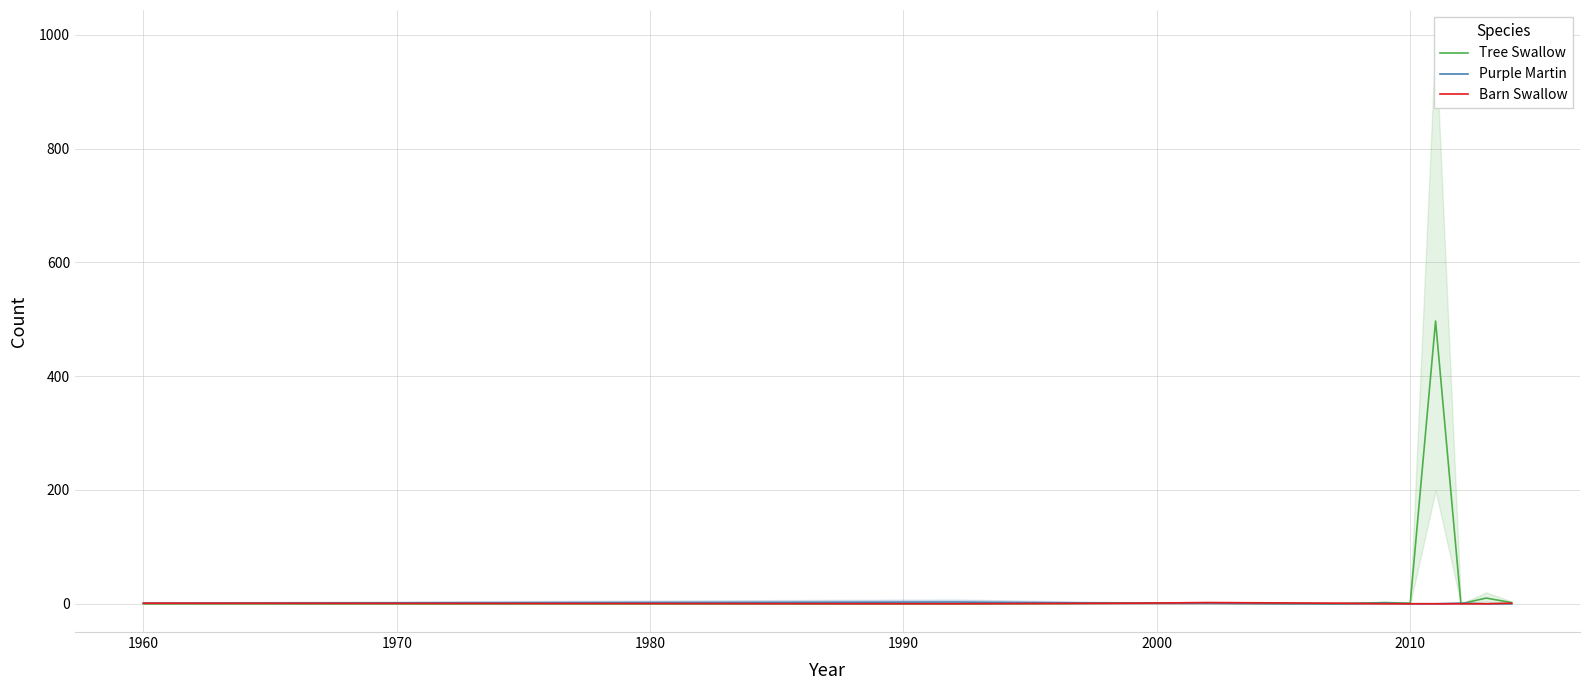

What is the greatest value displayed?

497